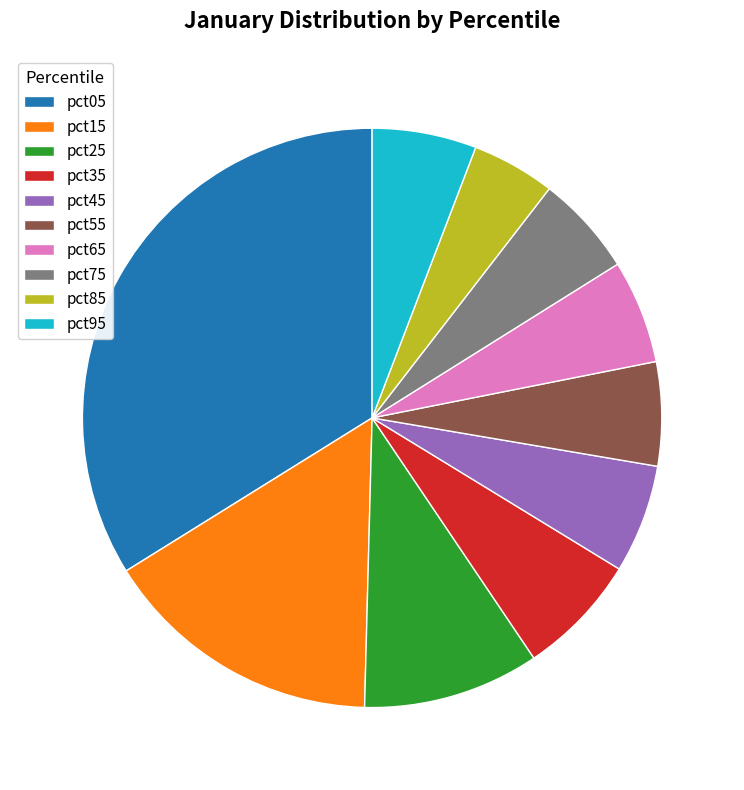

Is there a majority slice in this chart?

No